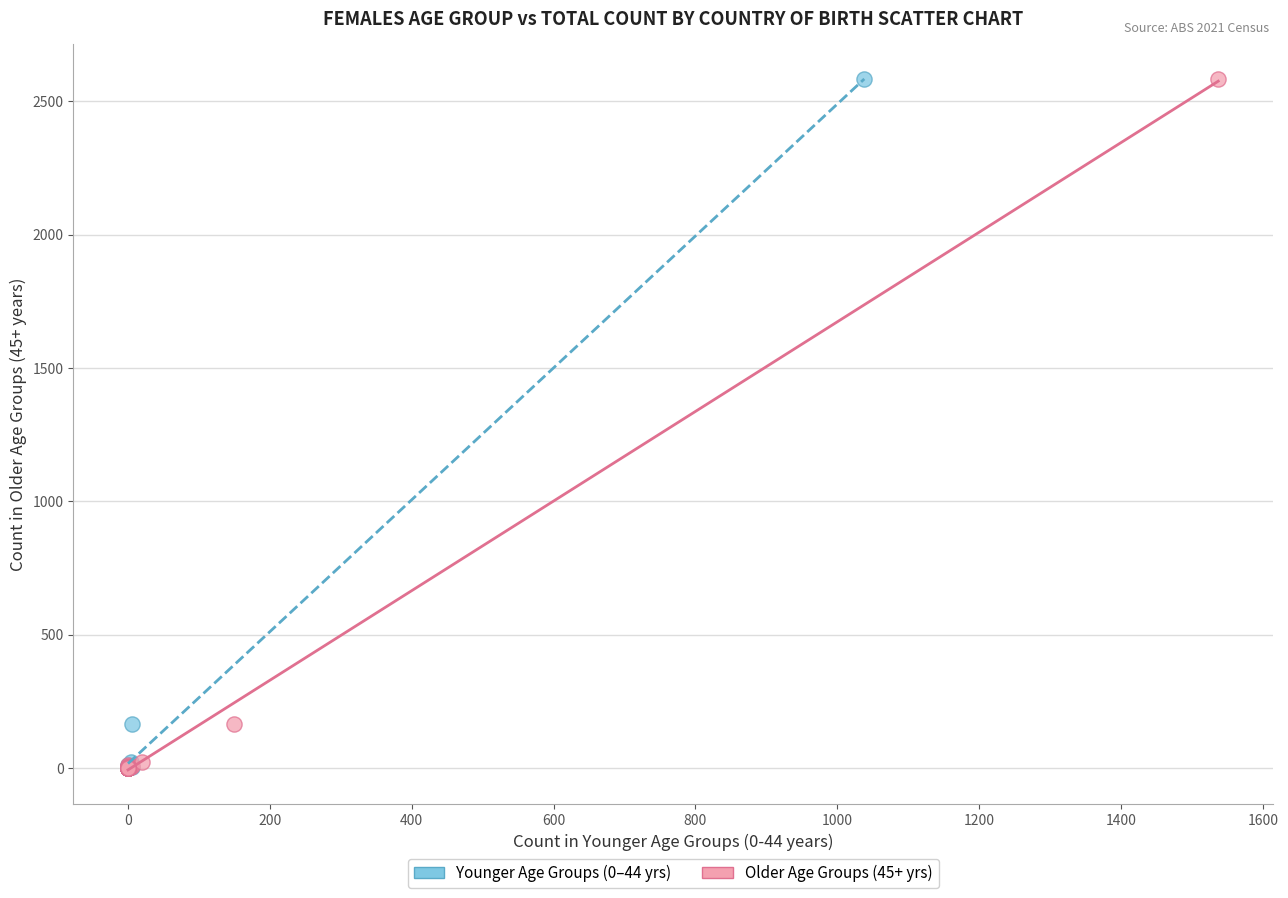

What are all the series names shown in the legend?

Younger Age Groups (0–44 yrs), Older Age Groups (45+ yrs)